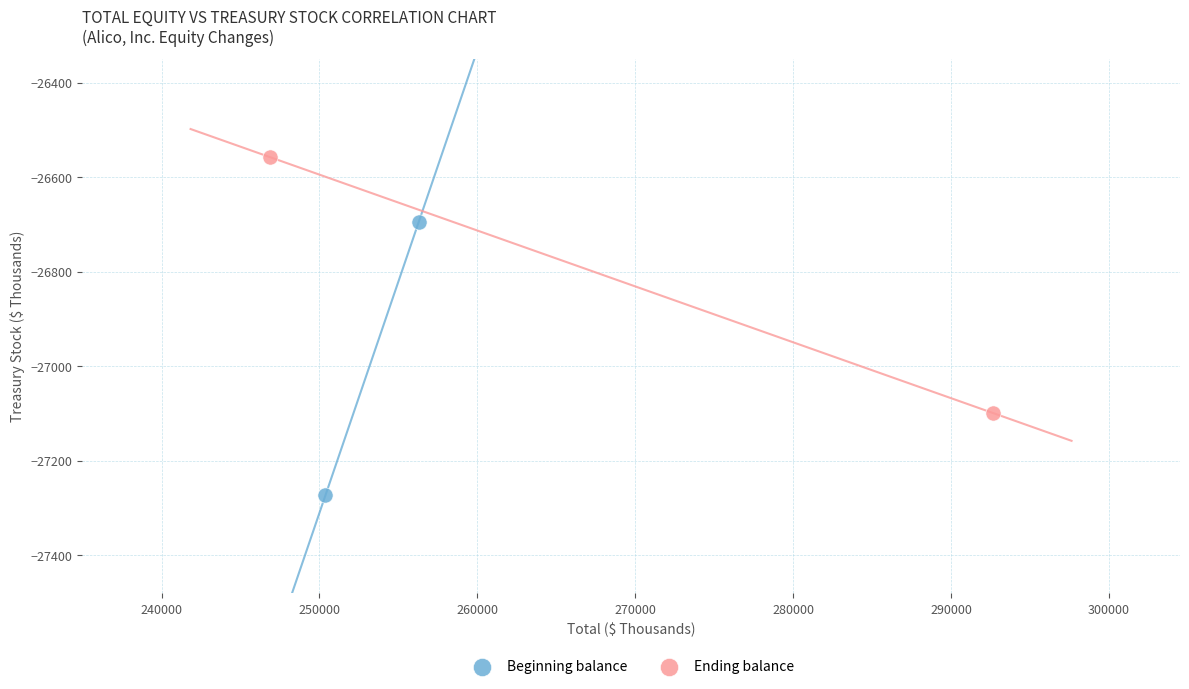

Which series has the largest Y range (max minus min)?

Beginning balance